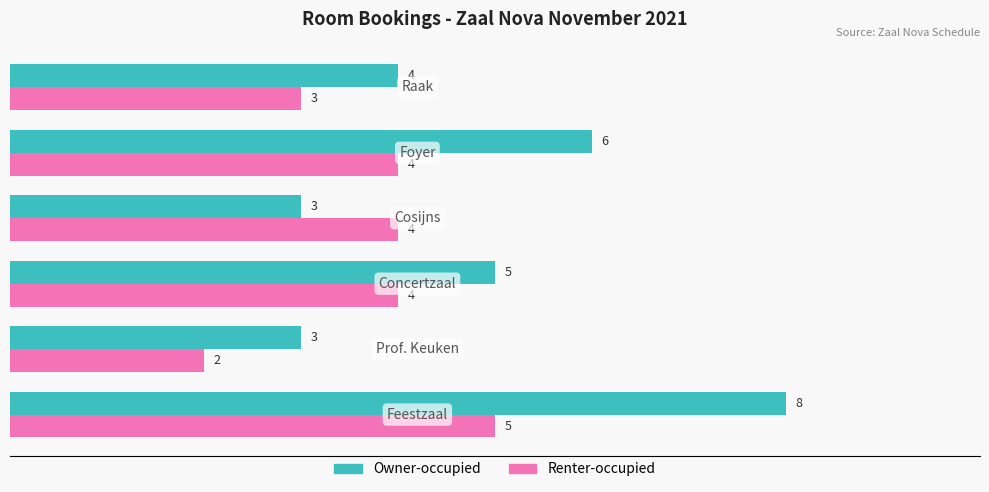

List the series in order of their peak value, lowest first.

Renter-occupied, Owner-occupied